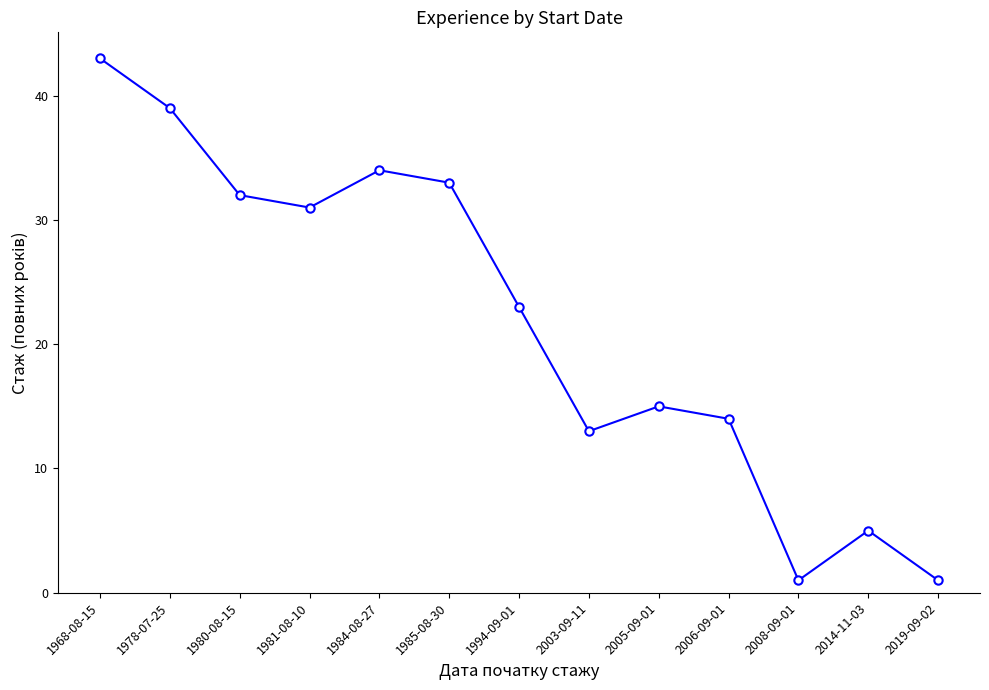

What is the label of the 7th point from the left?

1994-09-01